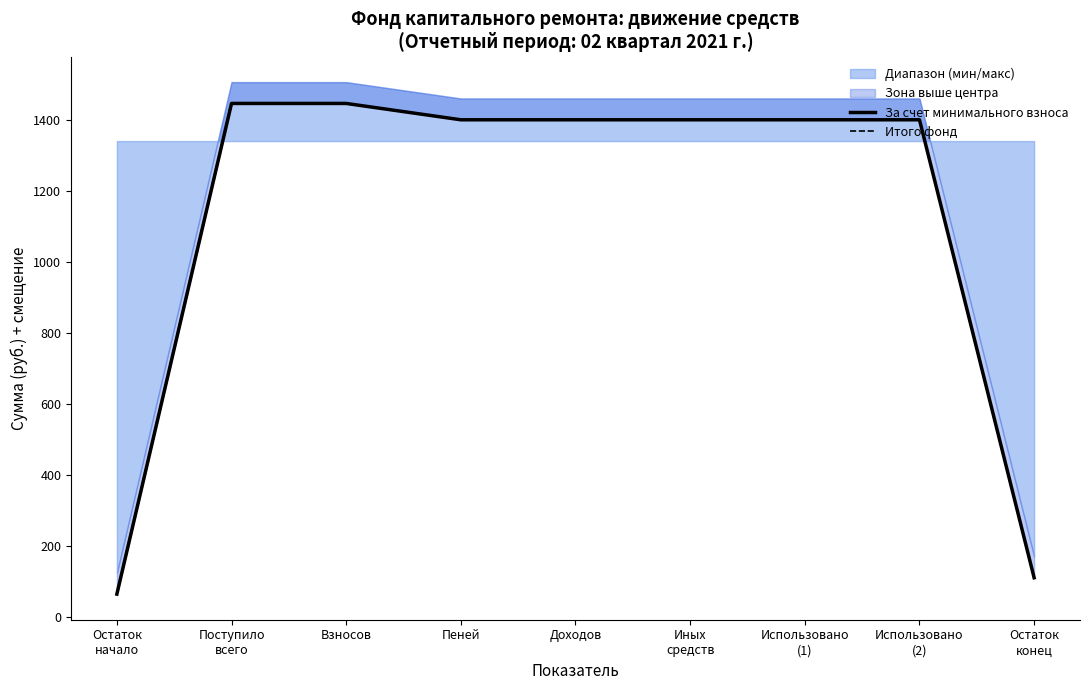

What is the sum of all За счет минимального взноса values?

10066.8